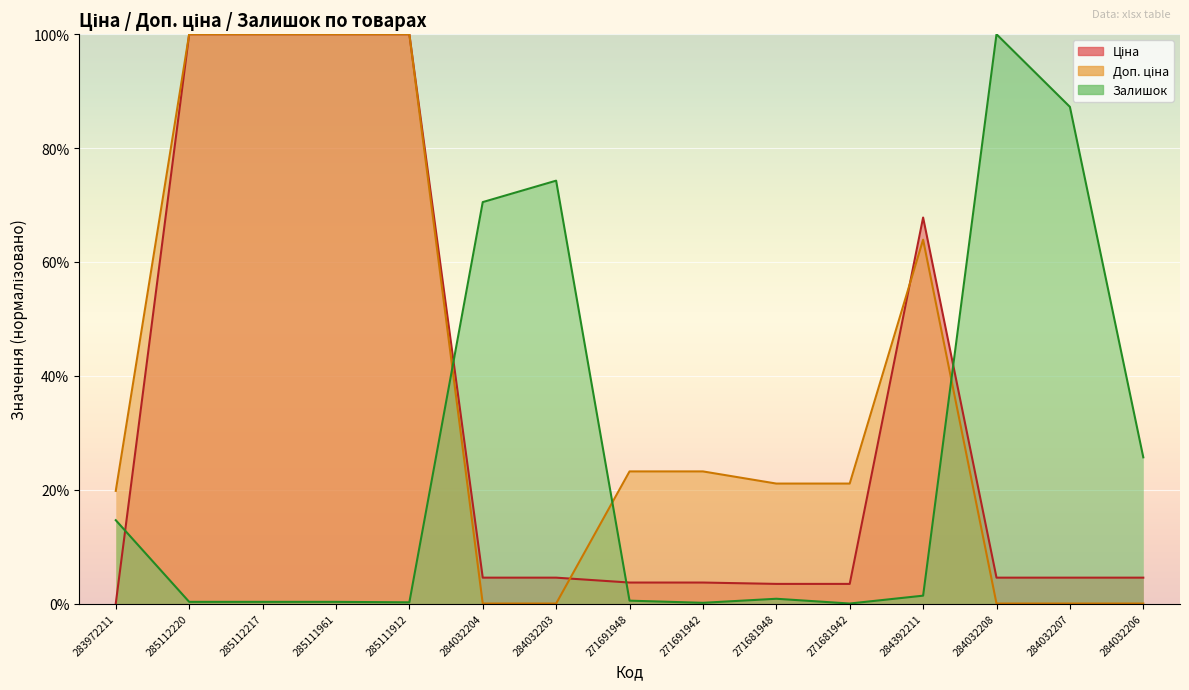

Read the Ціна value at 285111961.

100.0